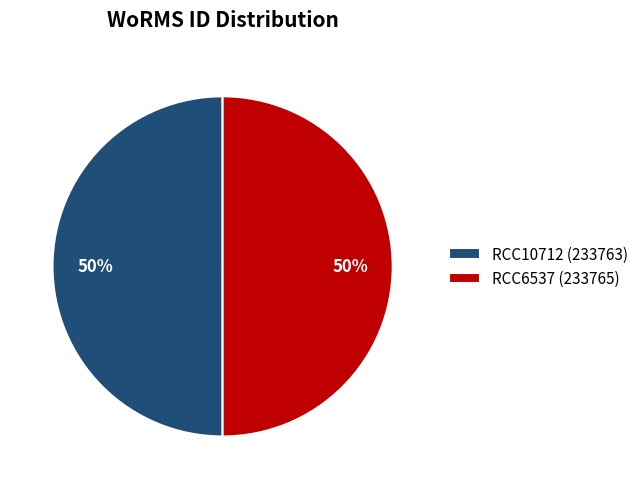

What is the ratio of the value at RCC6537 (233765) to the value at RCC10712 (233763)?

1.0